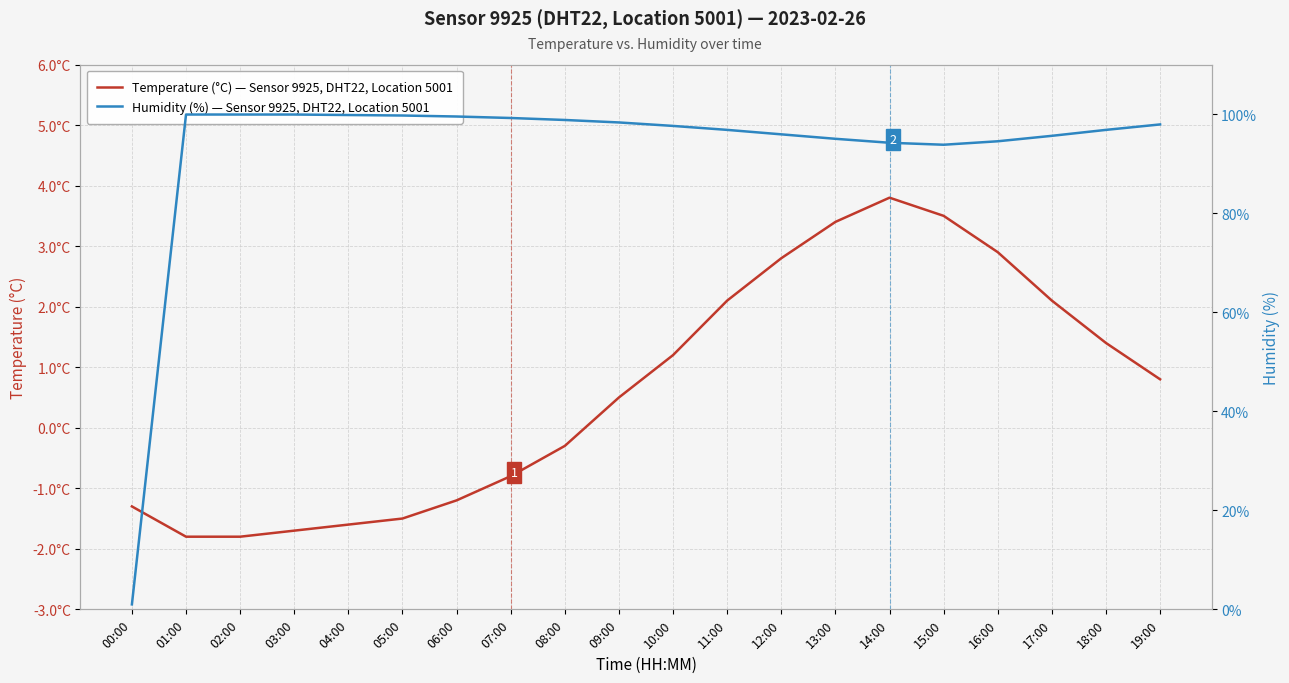

Does the chart display data point markers on the line(s)?

No